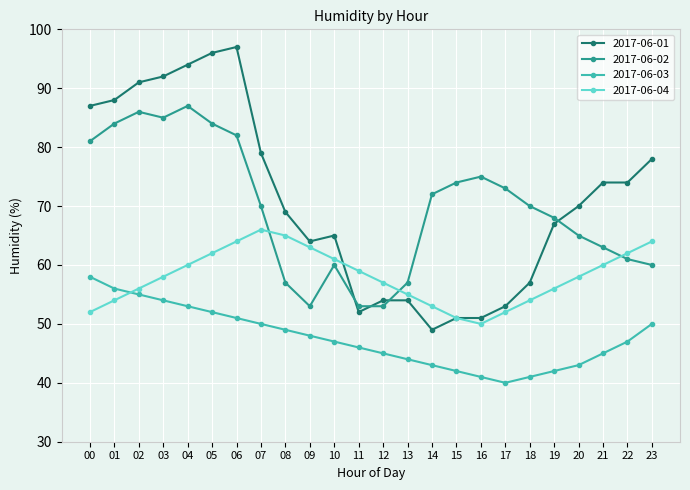

Is the value of 2017-06-02 at 04 greater than the value of 2017-06-01 at 04?

No